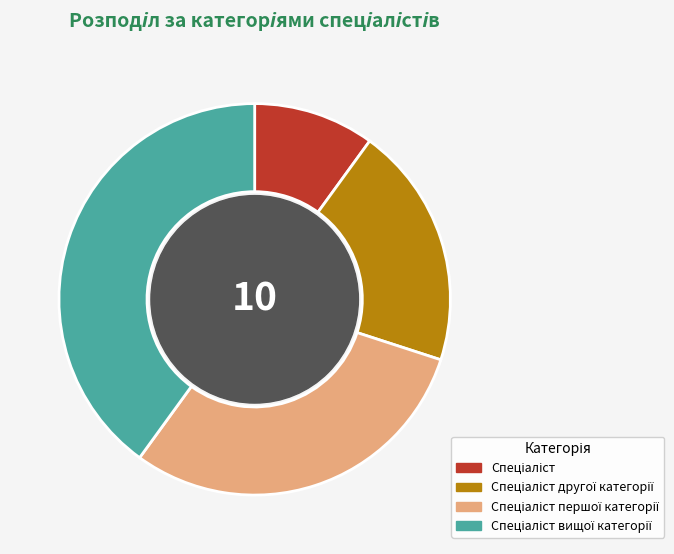

Is there any slice that represents more than half of the pie?

No